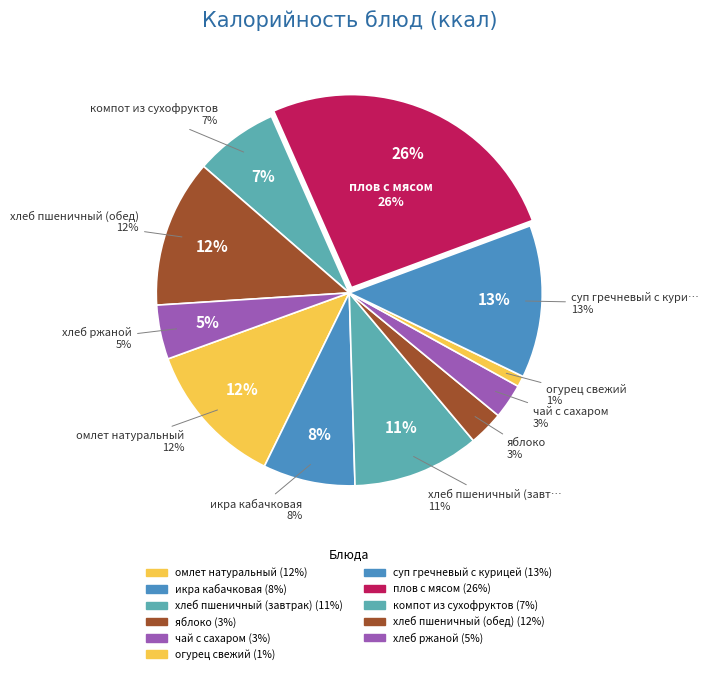

Is the sum of хлеб пшеничный (завтрак) and компот из сухофруктов greater than half?

No